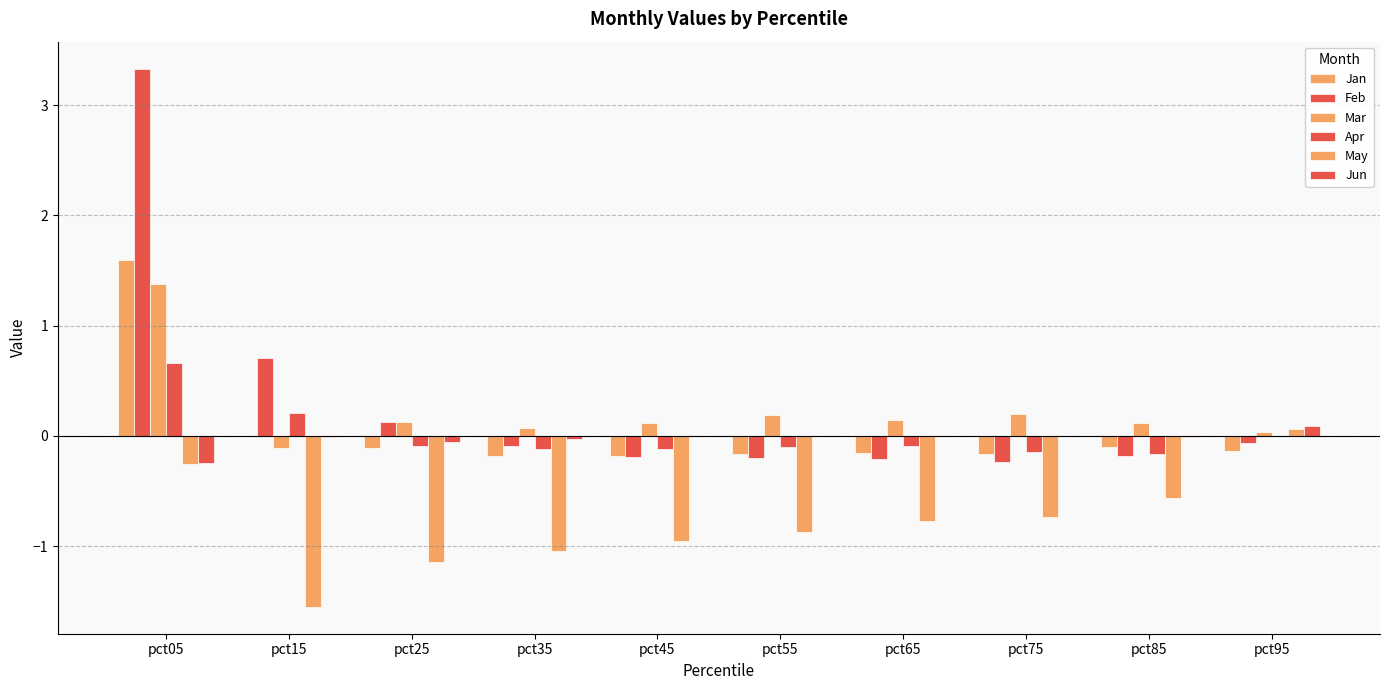

Which category has the lowest value in the Feb series?

pct75